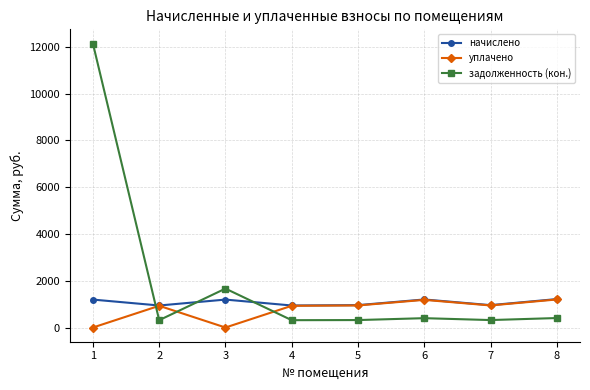

What is the maximum value shown in the chart?

12141.9